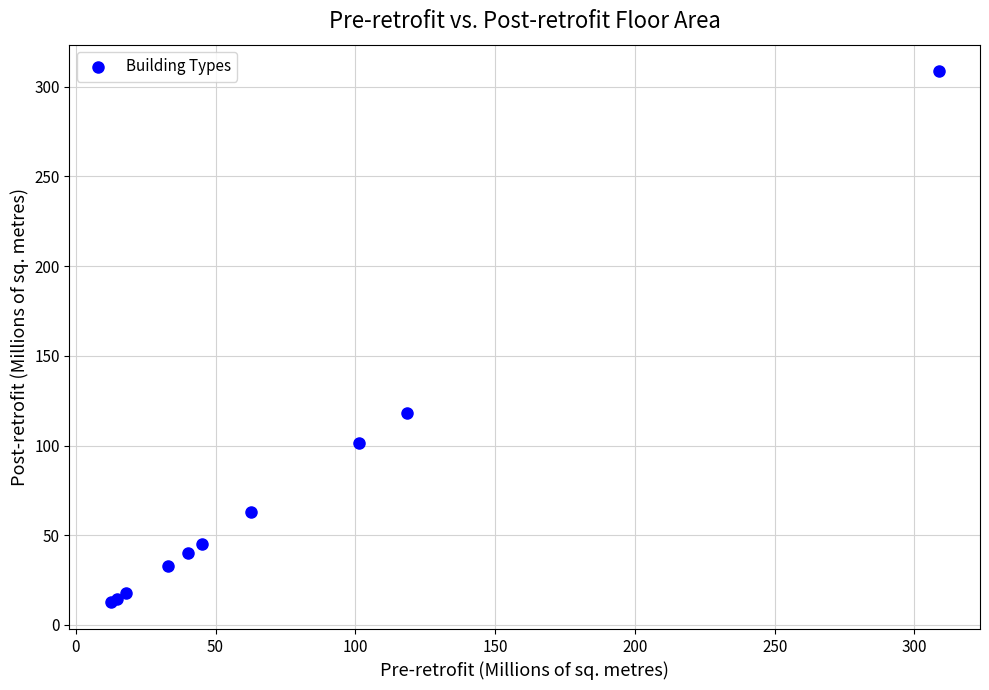

What Y value in the scatter plot is closest to 160?

118.4